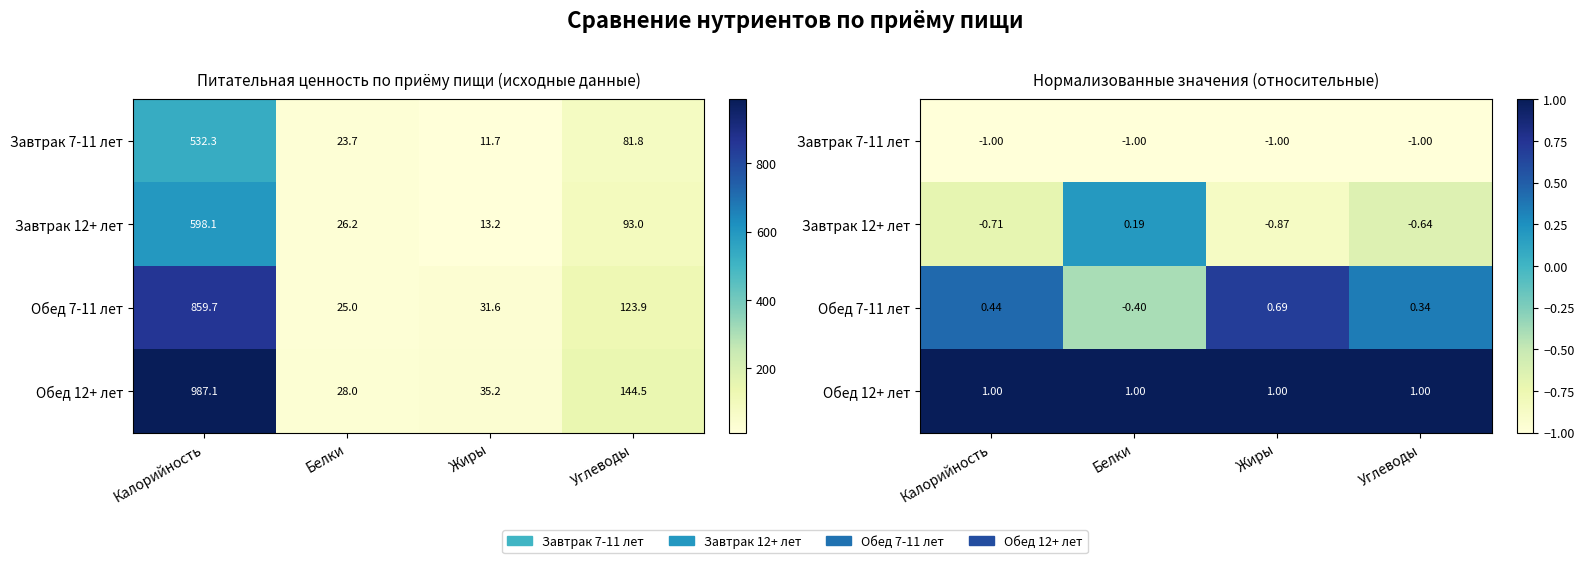

What is the minimum value for Обед 12+ лет?

1.0